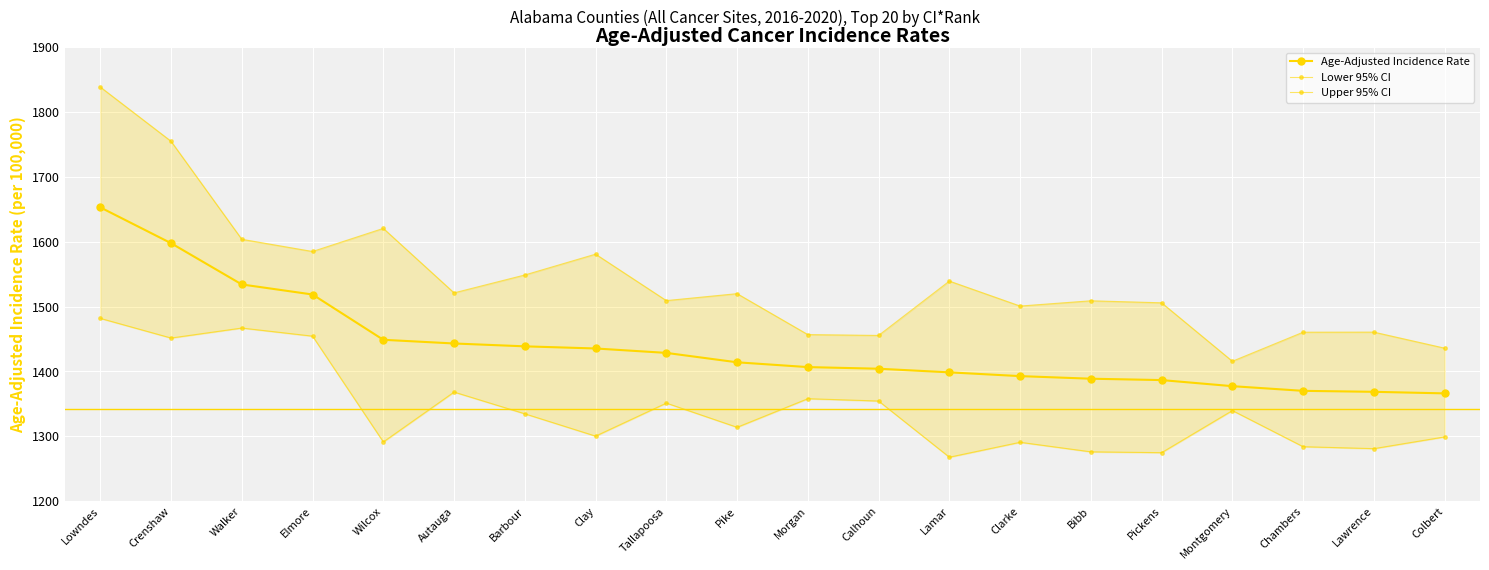

What value does the Age-Adjusted Incidence Rate series have at Colbert?

1366.1